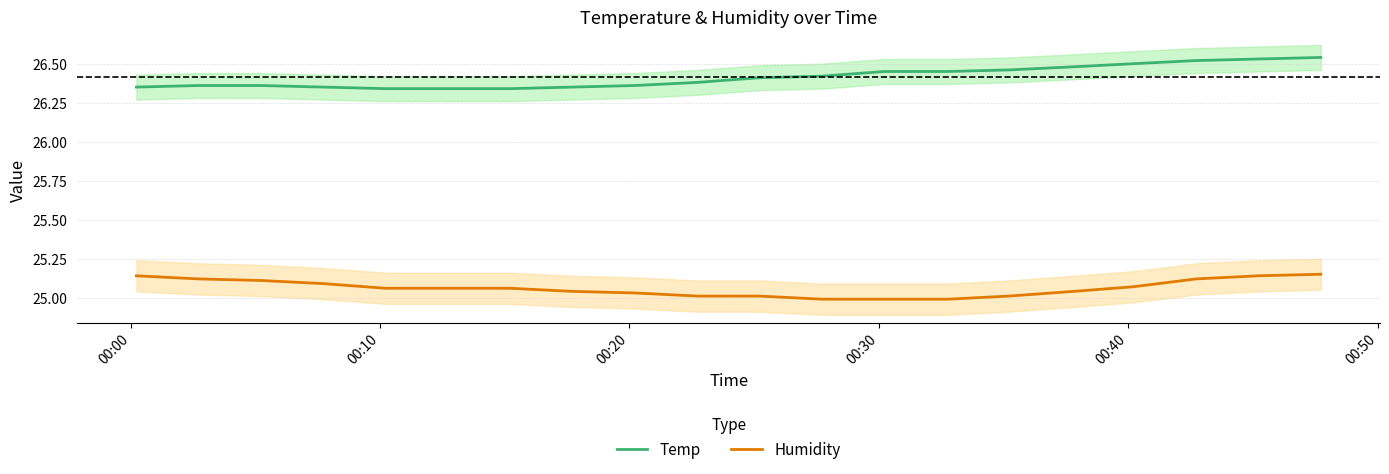

What is the minimum value shown in the chart?

25.0